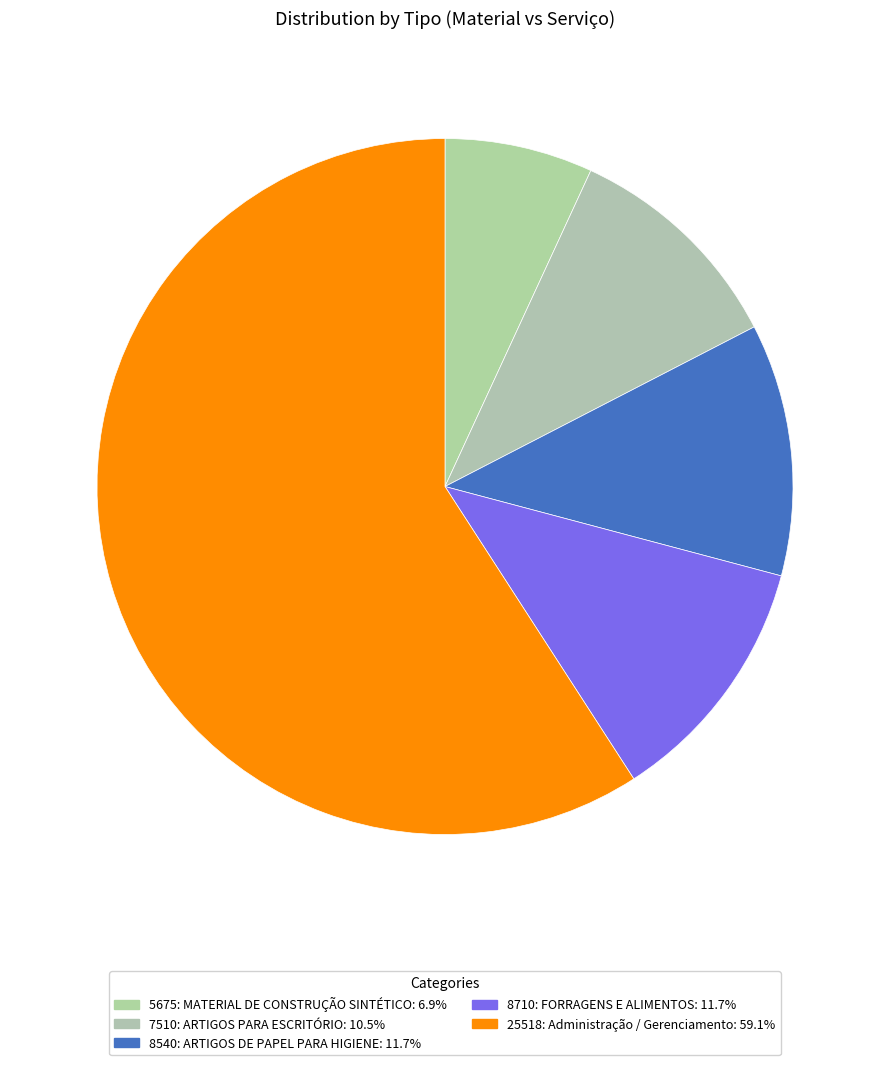

How many slices are in this pie chart?

5